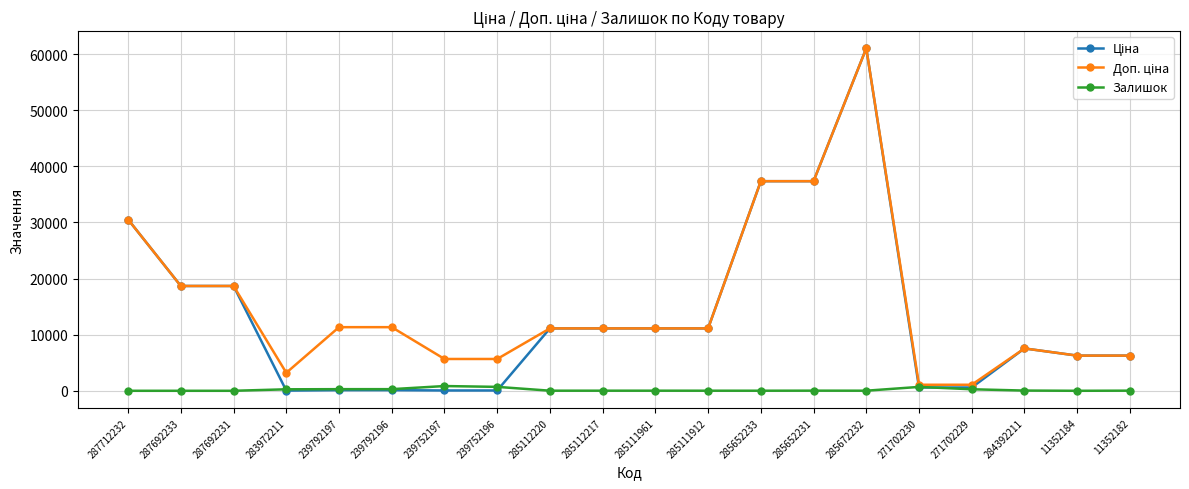

Which label corresponds to the largest value in the chart?

285672232